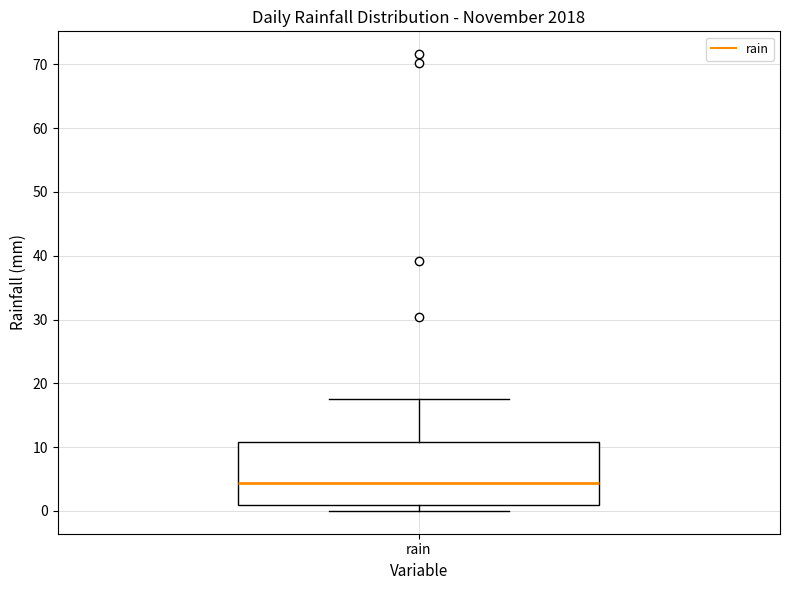

Transcribe this box plot: give where the median line is, the range the box spans, and where the two whiskers end, as read against the y-axis. The values are not printed on the chart, so give them approximately, as read against the axis.

median 4, box 1 to 11, whiskers 0 to 18